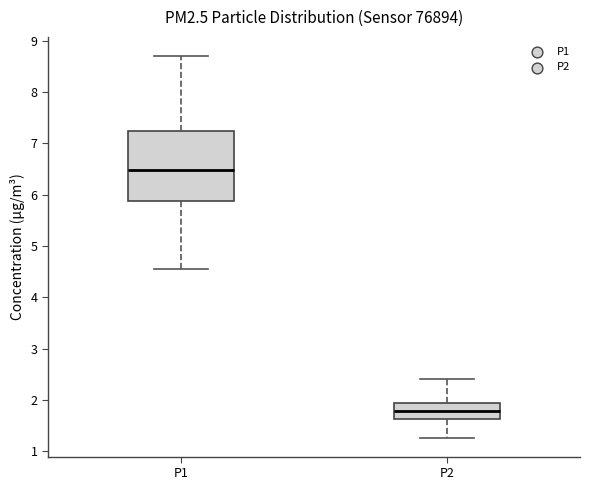

Which box's median line is the highest?

P1